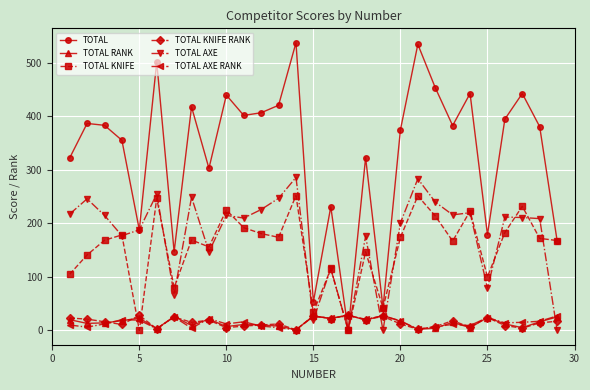

What is the greatest value displayed?

538.0